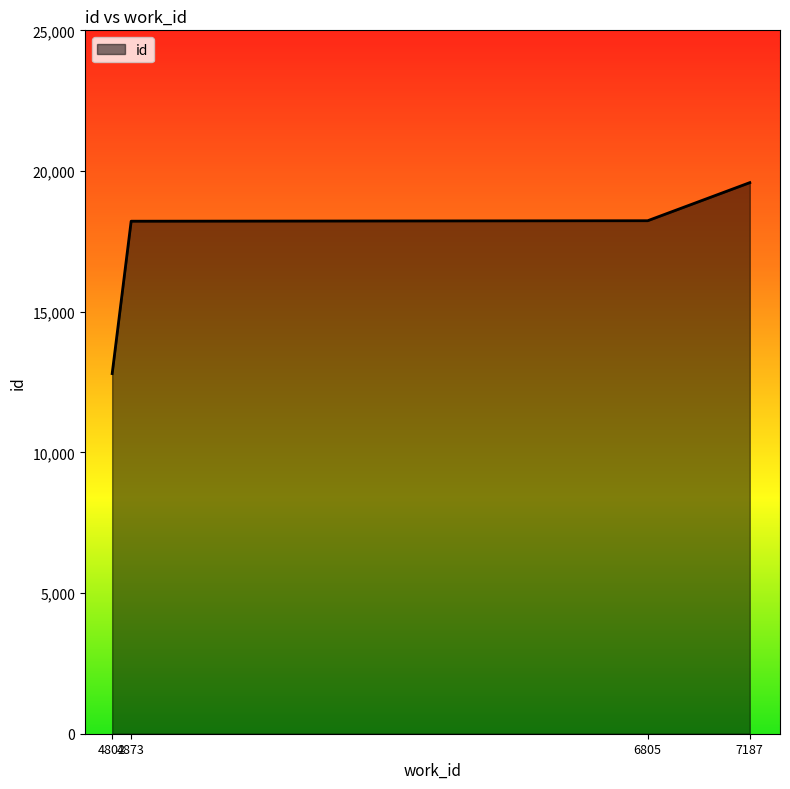

True or false: the data shows 12800 at 4802.

True